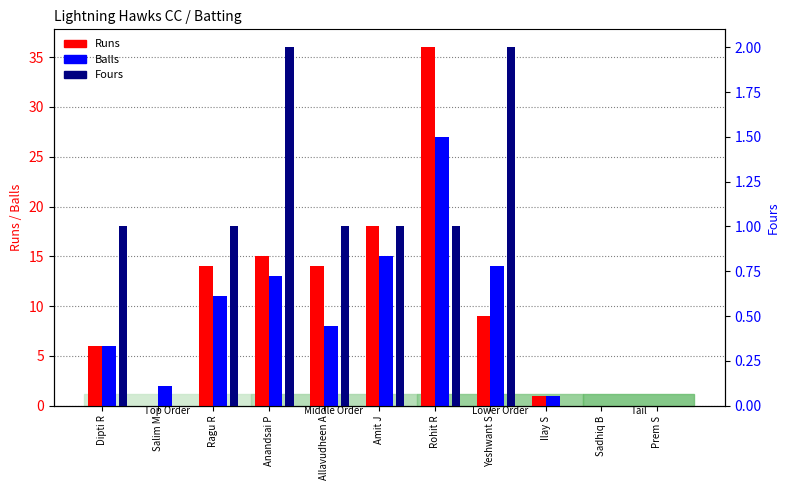

List the series in order of their peak value, lowest first.

Fours, Balls, Runs